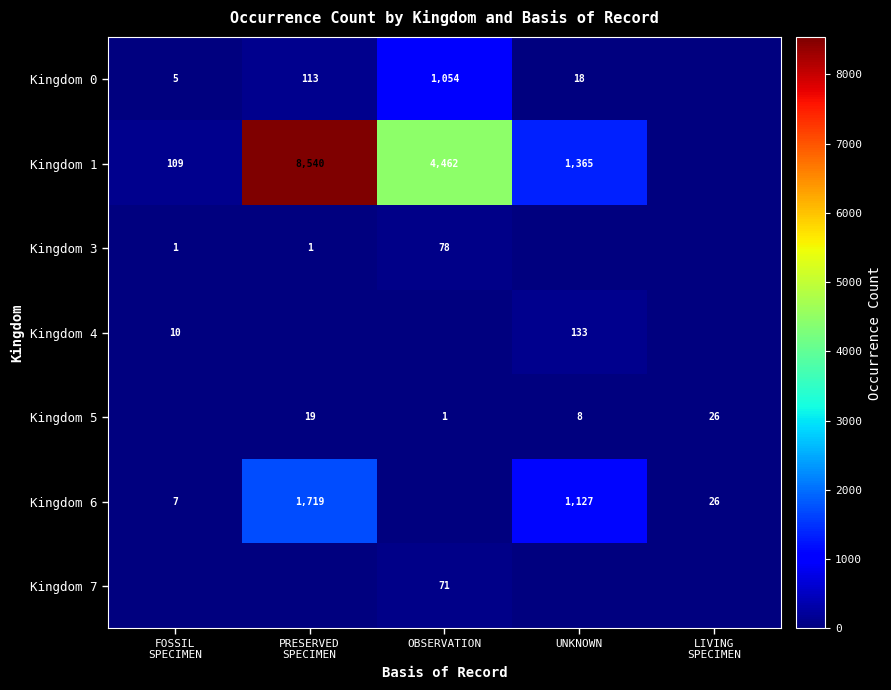

What is the sum of the Kingdom 5 values at OBSERVATION and UNKNOWN?

9